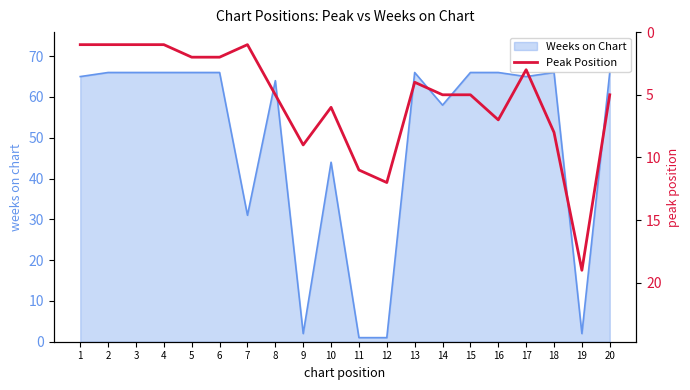

At which label is Weeks on Chart closest to 33?

7